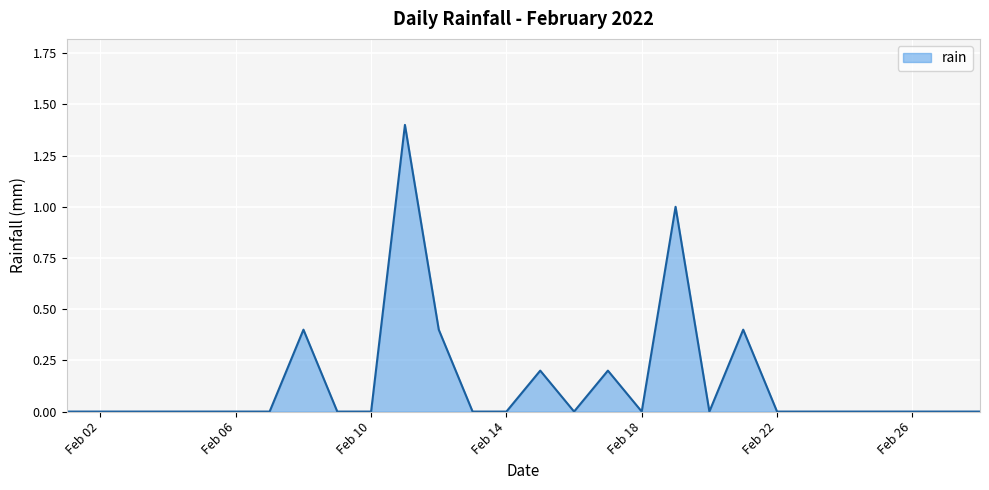

What is the greatest value displayed?

1.4